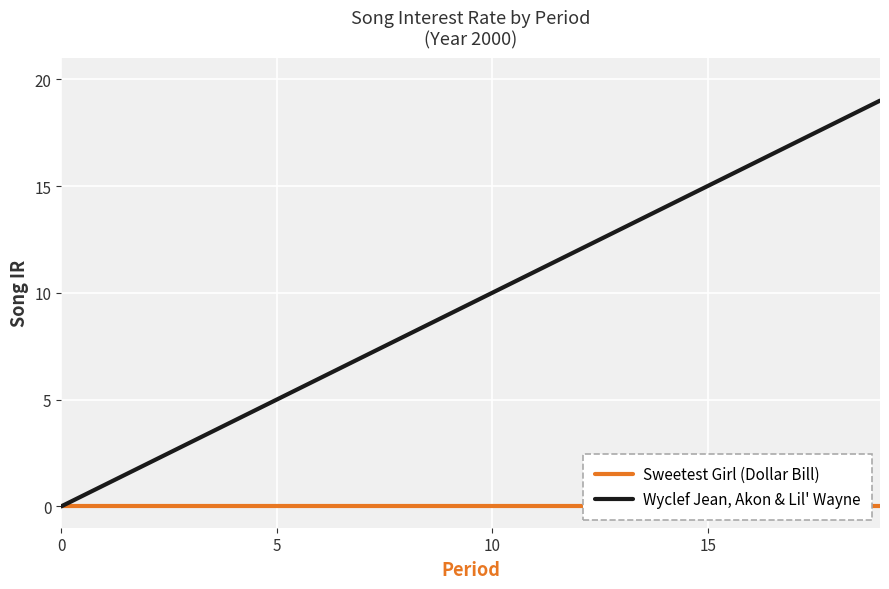

Reading right to left, extract all data points from this chart.

Sweetest Girl (Dollar Bill): 0	0	0	0	0	0	0	0	0	0	0	0	0	0	0	0	0	0	0	0
Wyclef Jean, Akon & Lil' Wayne: 19	18	17	16	15	14	13	12	11	10	9	8	7	6	5	4	3	2	1	0